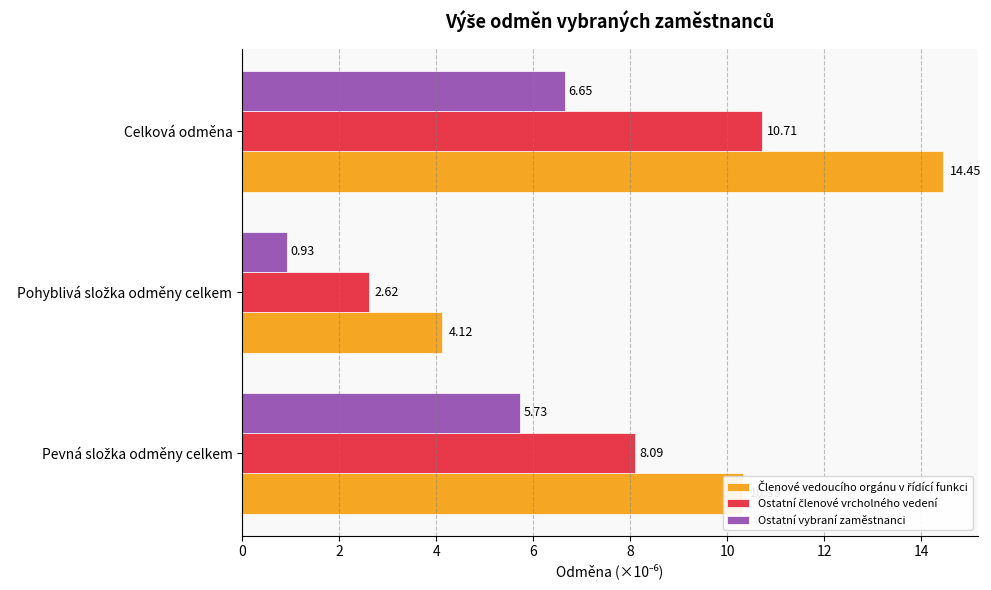

At which category does the chart reach its peak across all series?

Celková odměna